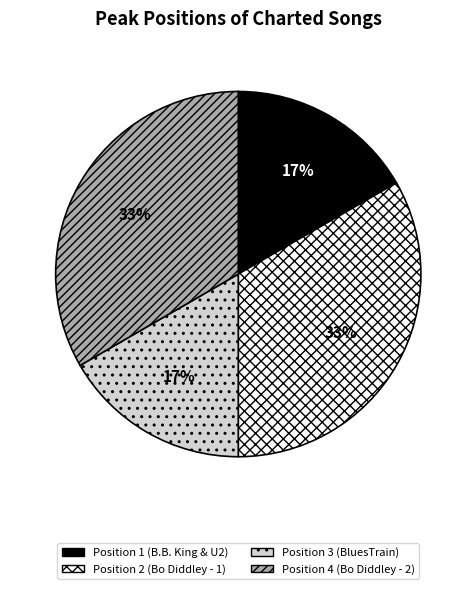

Which has a higher value, Position 3 (BluesTrain) or Position 2 (Bo Diddley - 1)?

Position 2 (Bo Diddley - 1)